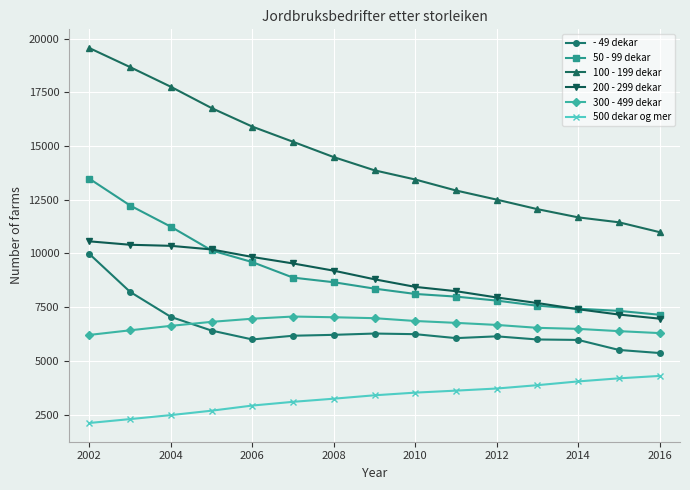

Which series has the widest spread of values?

100 - 199 dekar